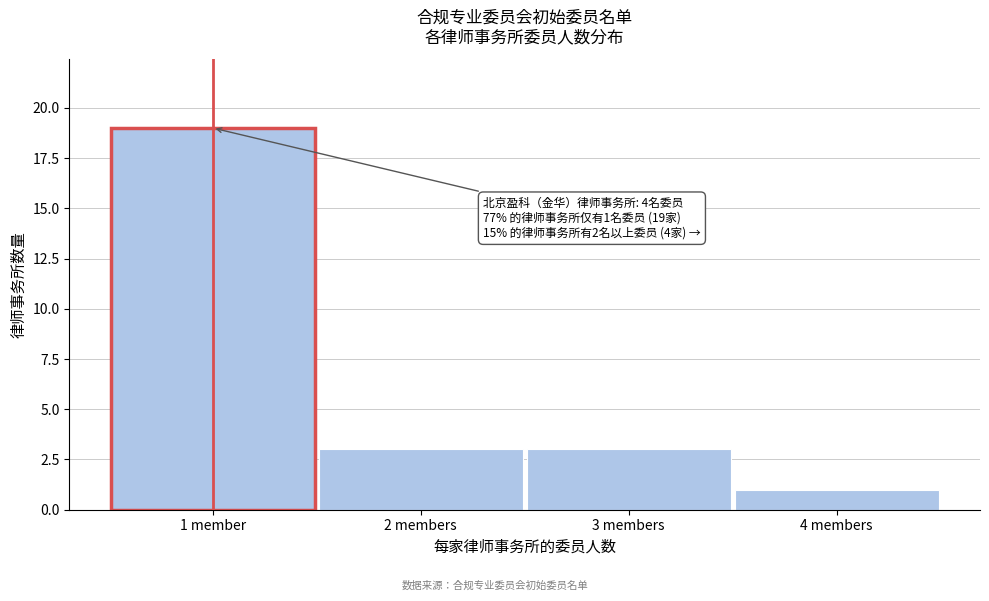

Reading left to right, what are all the values shown in this chart?

19	3	3	1